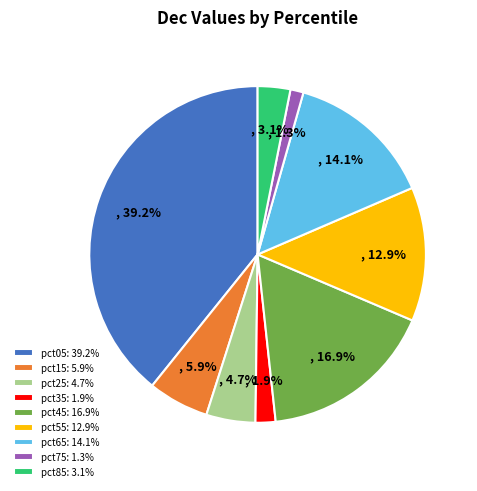

Which category has the smallest portion of the pie?

pct75: 1.3%